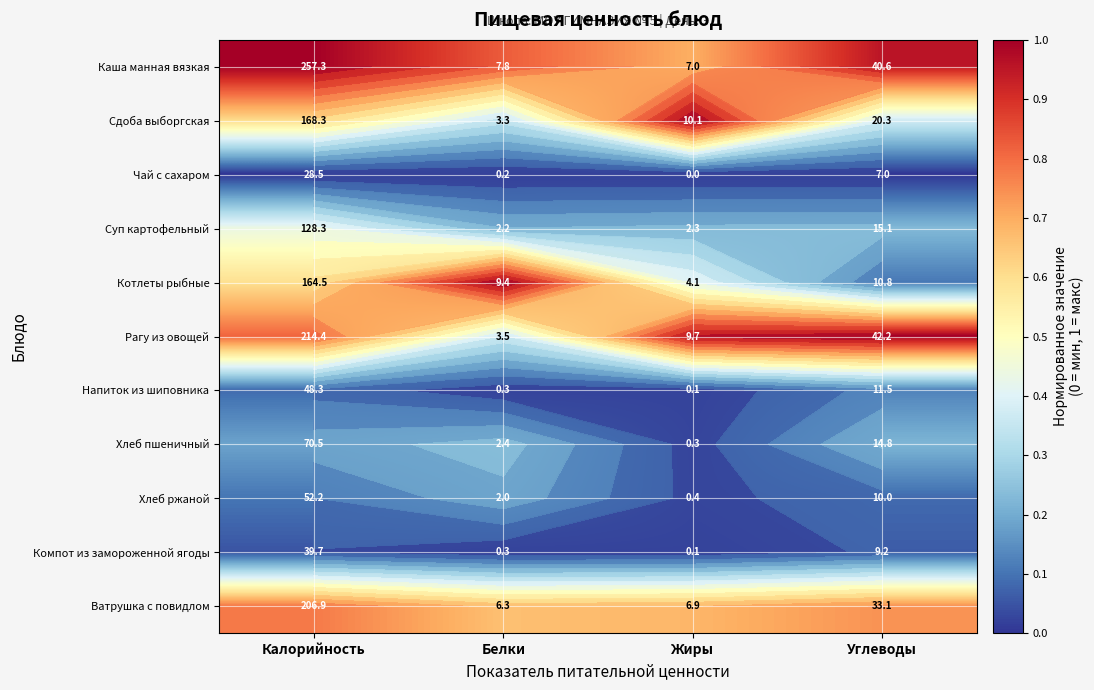

Between Калорийность and Углеводы, which is larger?

Калорийность